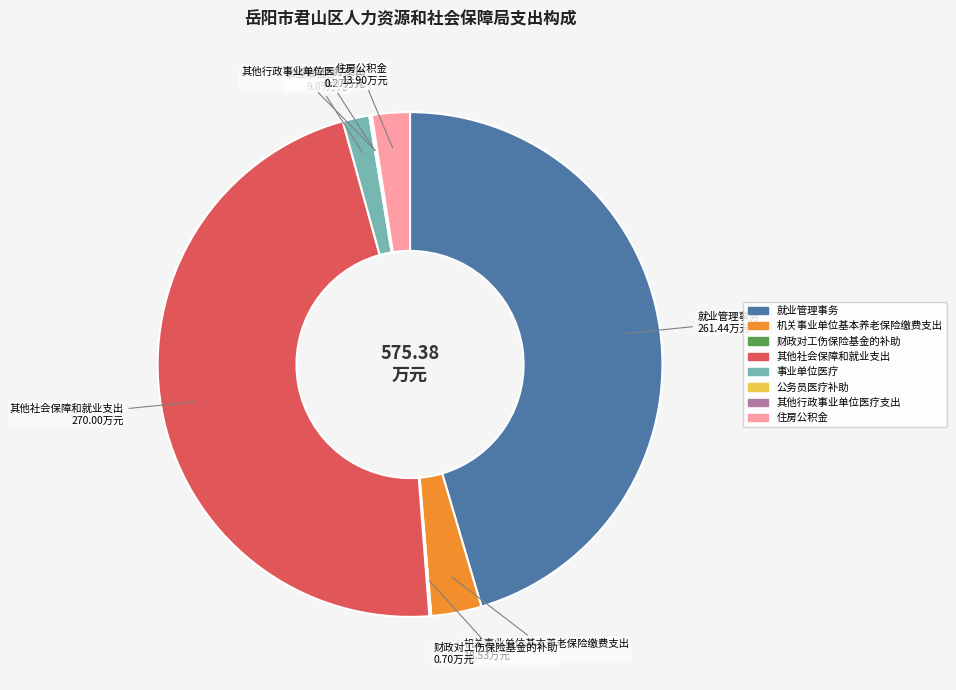

Is there any slice that represents more than half of the pie?

No